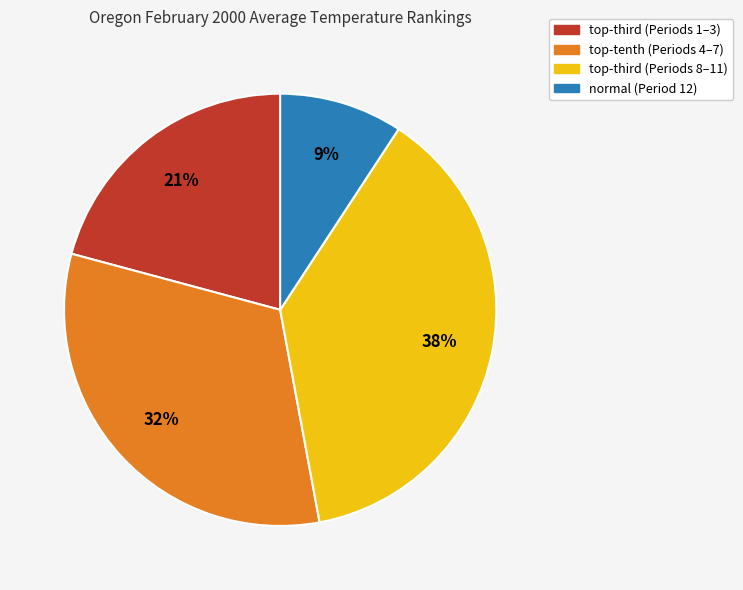

To the nearest percent, what is the difference between the largest and smallest slice percentages?

29%